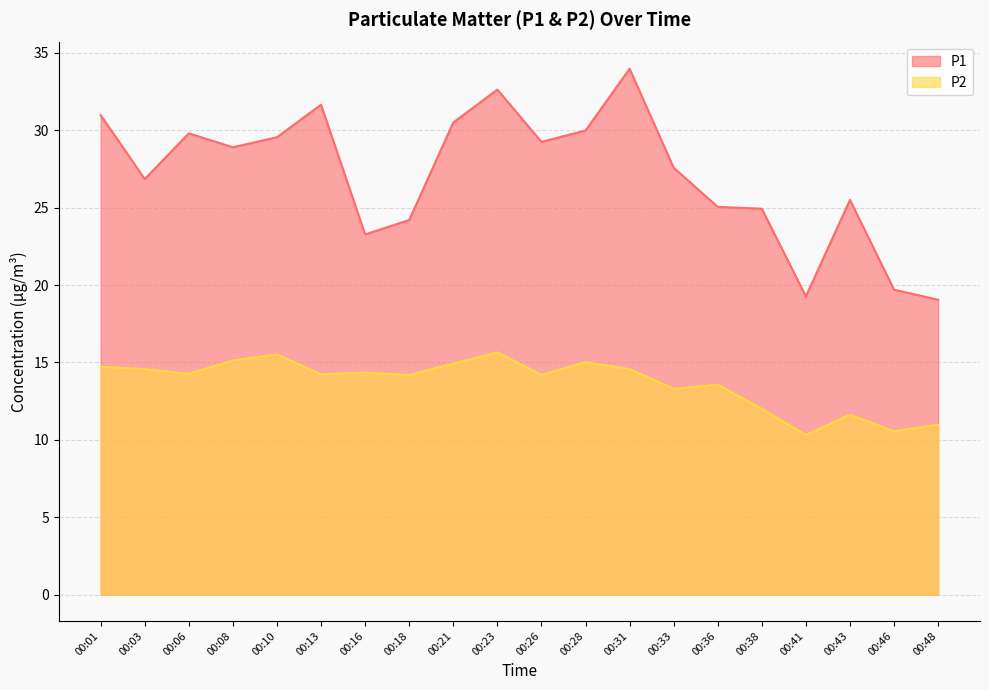

How many lines are shown in the chart?

2